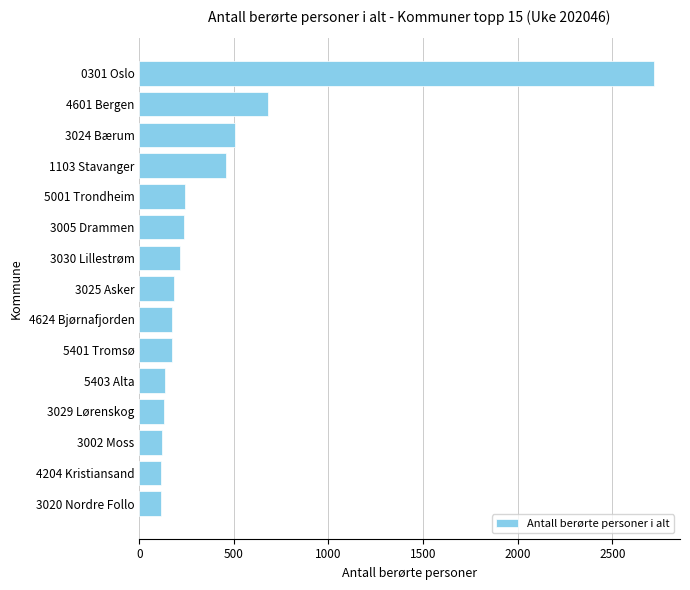

Are the bars horizontal?

Yes